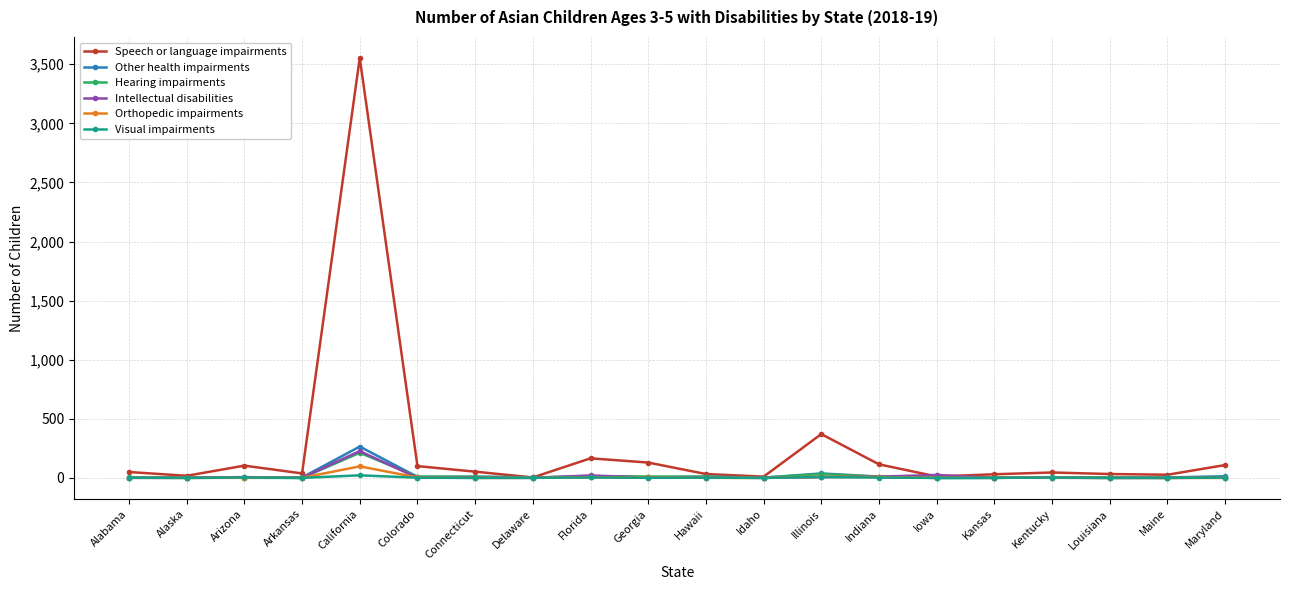

How many categories are shown in the chart?

20